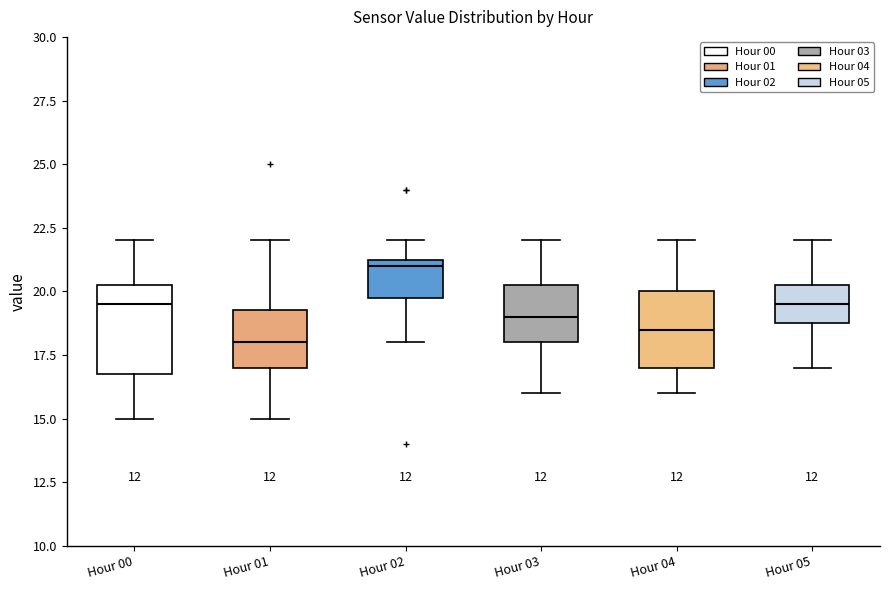

Reading left to right, transcribe this box plot: for each box, give where its median line is, the range the box spans, and where its two whiskers end, as read against the y-axis. The values are not printed on the chart, so give them approximately, as read against the axis.

Hour 00: median 19.5, box 17.0 to 20.5, whiskers 15.0 to 22.0
Hour 01: median 18.0, box 17.0 to 19.5, whiskers 15.0 to 22.0
Hour 02: median 21.0, box 20.0 to 21.5, whiskers 18.0 to 22.0
Hour 03: median 19.0, box 18.0 to 20.5, whiskers 16.0 to 22.0
Hour 04: median 18.5, box 17.0 to 20.0, whiskers 16.0 to 22.0
Hour 05: median 19.5, box 19.0 to 20.5, whiskers 17.0 to 22.0